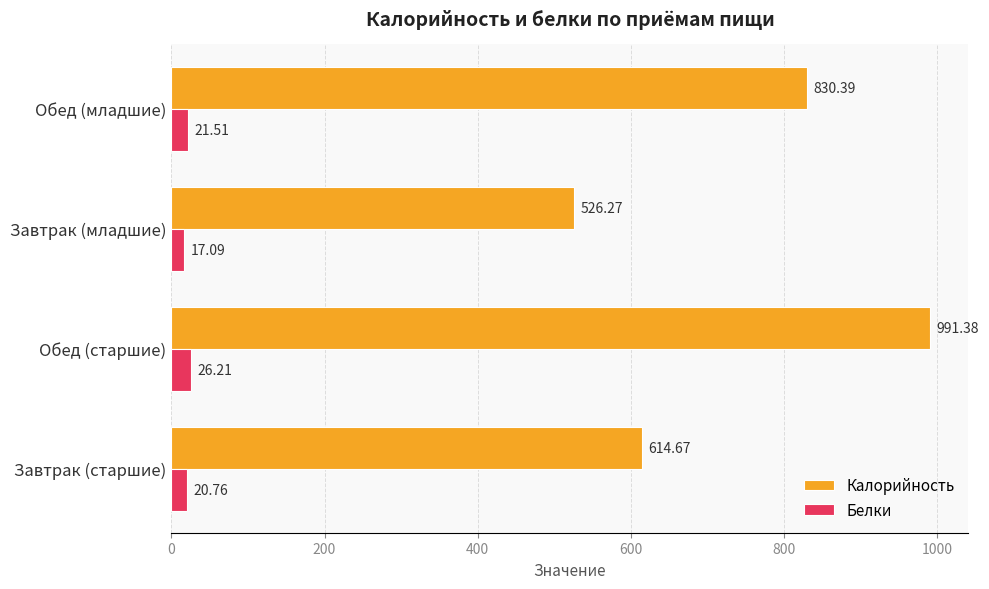

How many categories are shown in the chart?

4